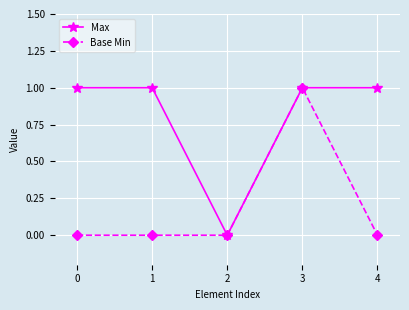

Does the chart display data point markers on the line(s)?

Yes